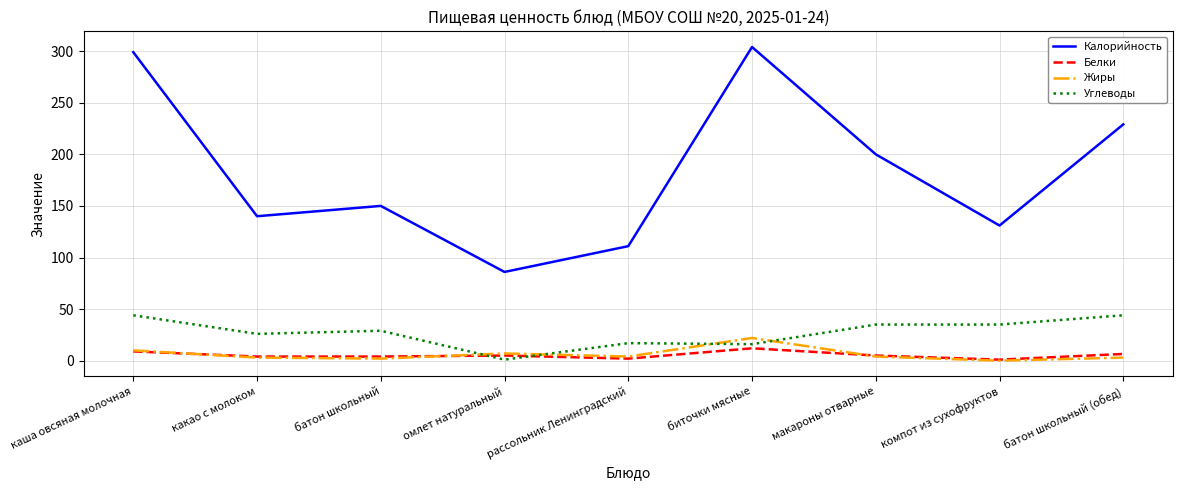

Which series changed the most between компот из сухофруктов and батон школьный (обед)?

Калорийность